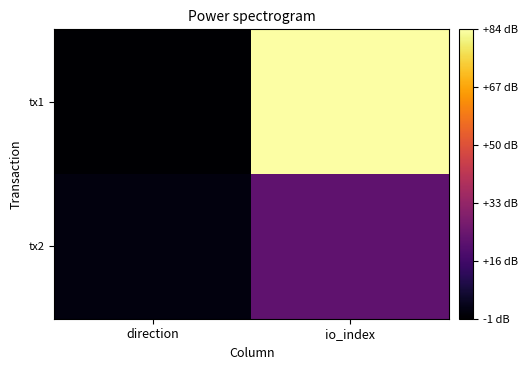

Which series has the largest total across all categories?

tx1